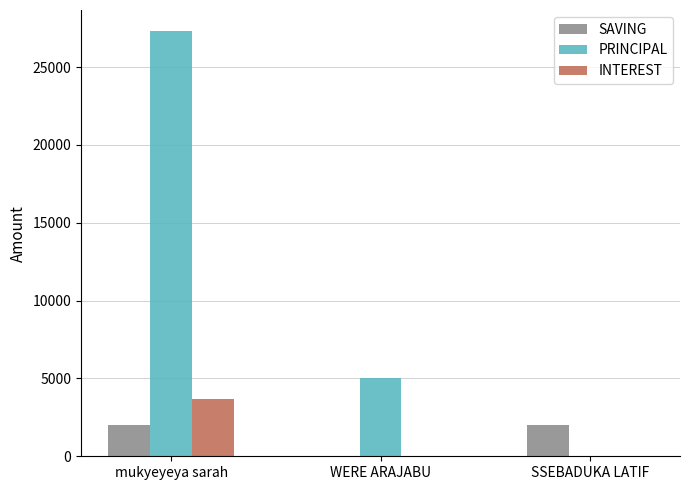

What is the highest value of the SAVING series?

2000